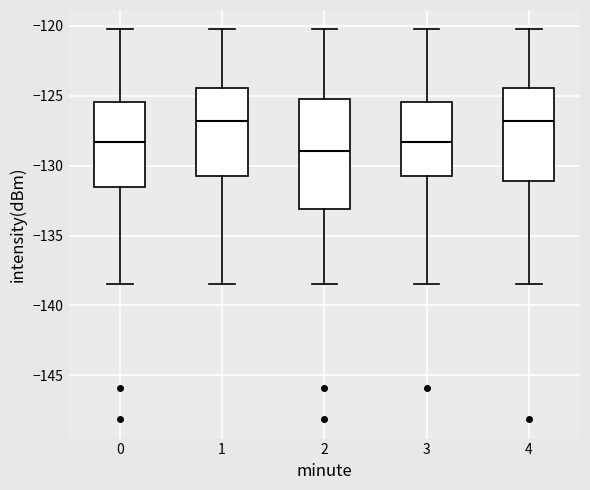

Reading left to right, read every box against the y-axis: the position of its median line, the range the box covers, and the ends of its whiskers. The values are not printed on the chart, so give them approximately, as read against the axis.

0: median -128.5, box -131.5 to -125.5, whiskers -138.5 to -120.5
1: median -127.0, box -130.5 to -124.5, whiskers -138.5 to -120.5
2: median -129.0, box -133.0 to -125.0, whiskers -138.5 to -120.5
3: median -128.5, box -130.5 to -125.5, whiskers -138.5 to -120.5
4: median -127.0, box -131.0 to -124.5, whiskers -138.5 to -120.5